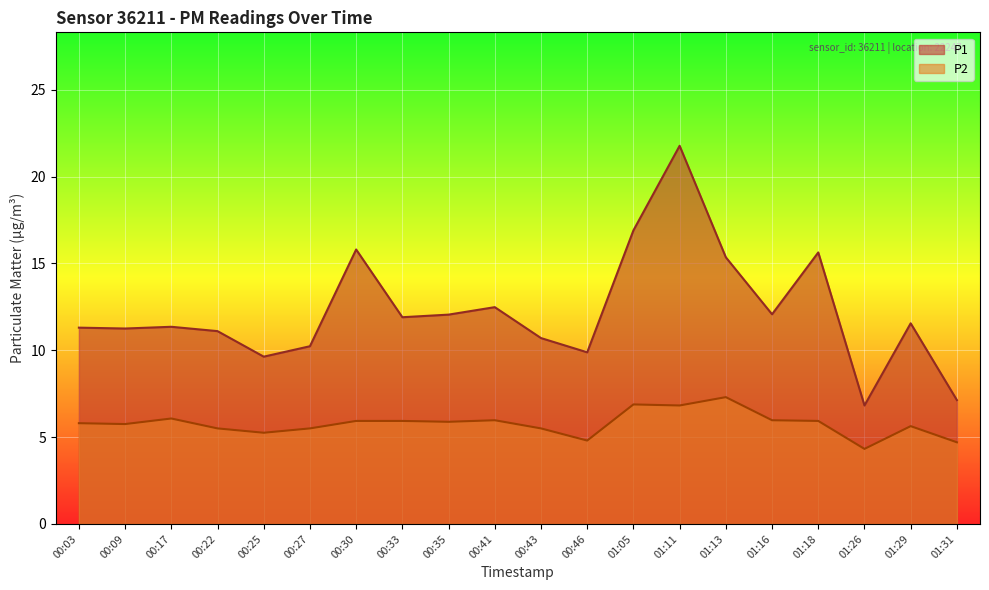

How many lines are shown in the chart?

2